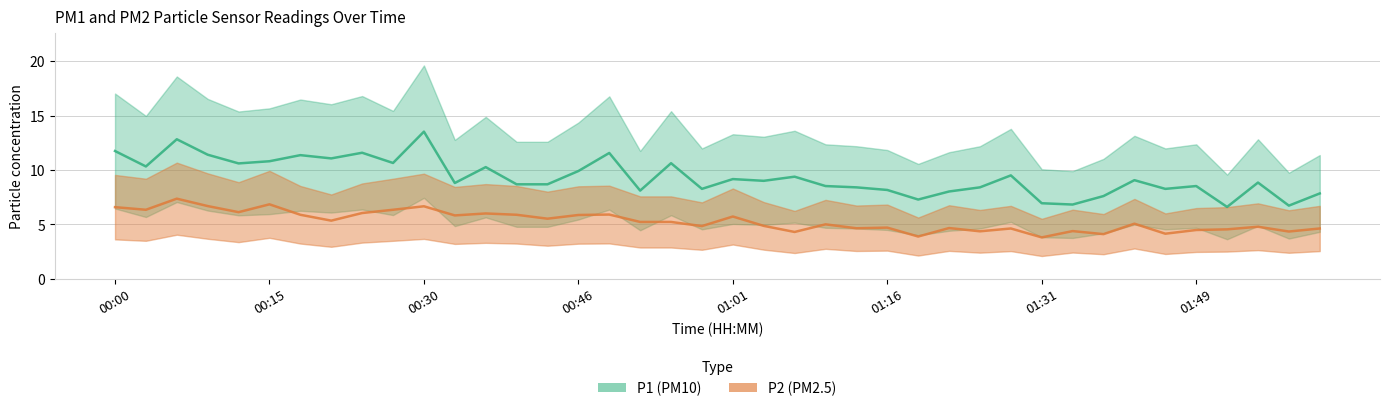

Does the chart display data point markers on the line(s)?

No